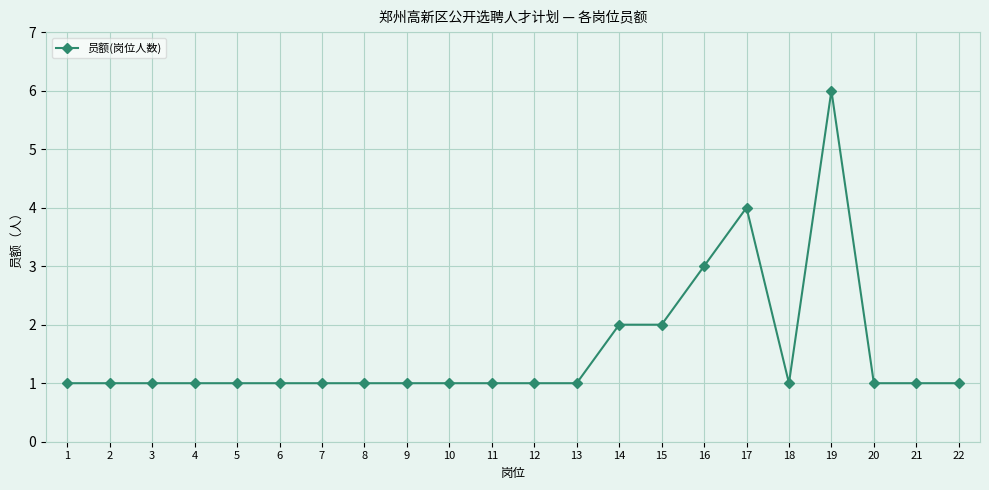

True or false: the data has more than 1 interior local peaks.

True